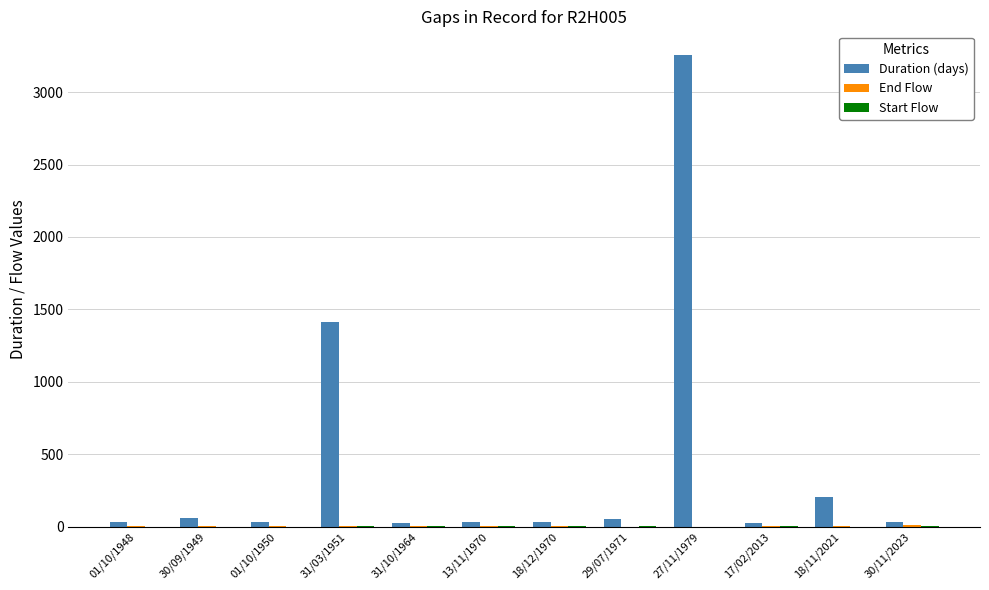

True or false: Duration (days) has a value of 21.0 at 31/10/1964.

True